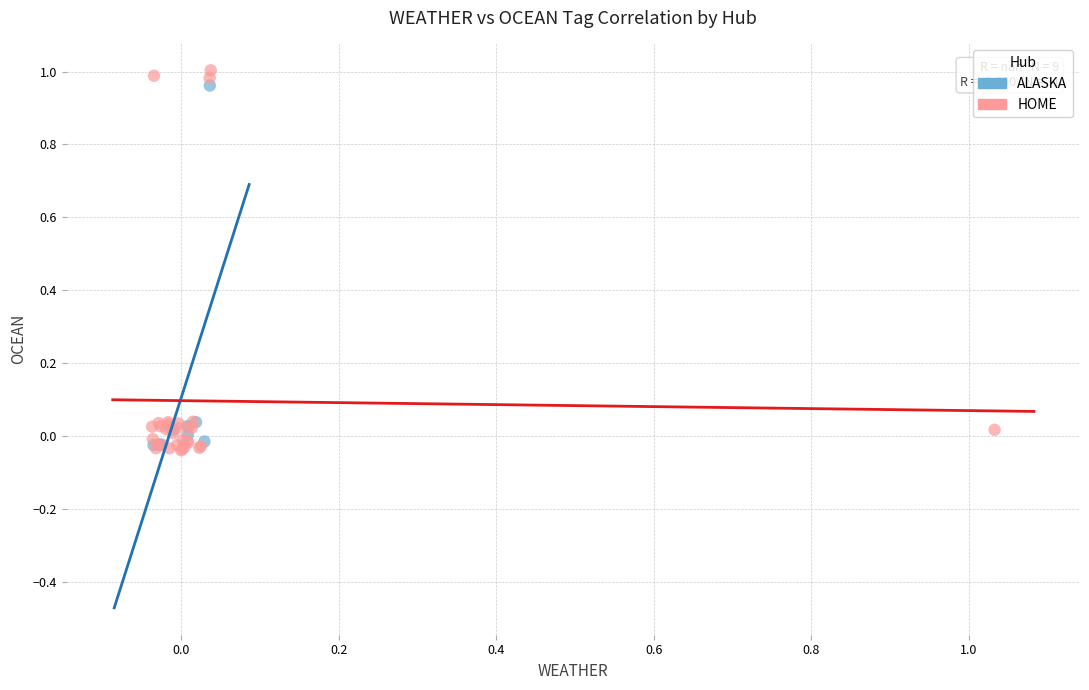

Which series has the widest spread of Y values?

HOME